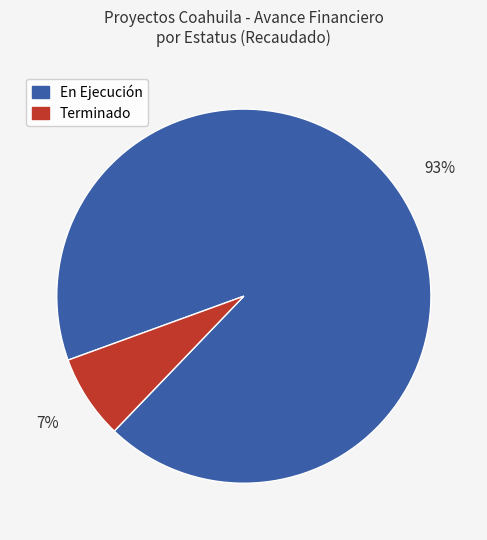

Count the number of slices in the pie.

2